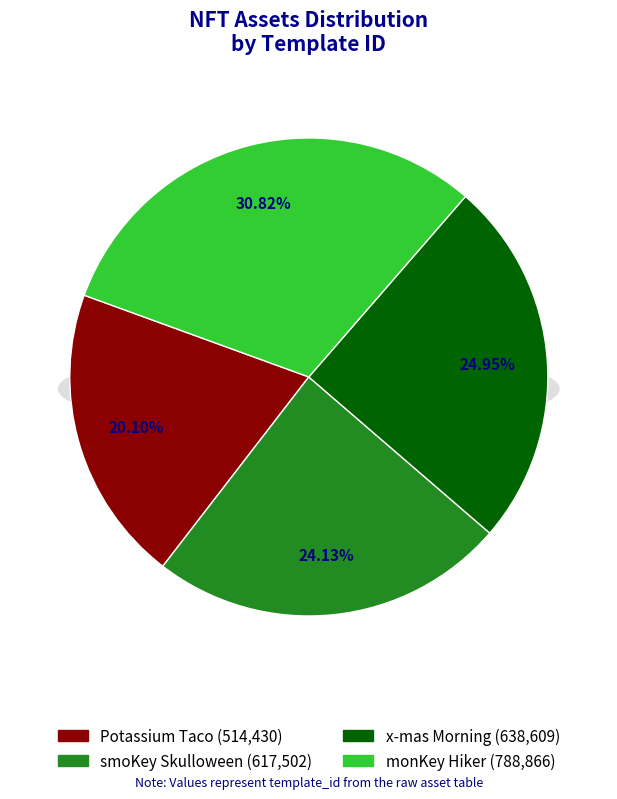

The monKey Hiker slice represents 39% of the pie. True or false?

False